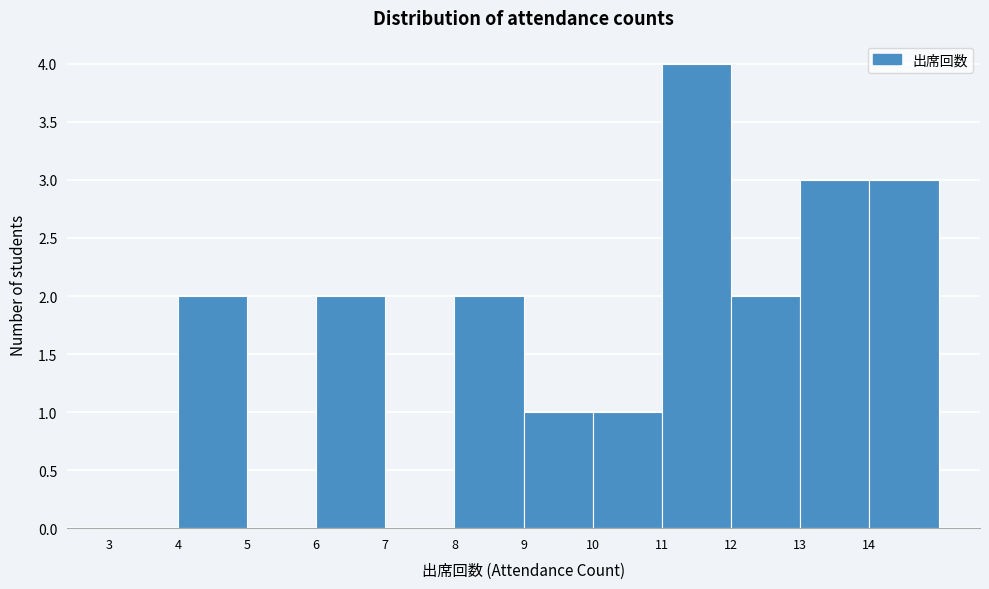

How tall is the bar that spans 6 to 7 on the x-axis? The values are not printed on the chart, so give them approximately, as read against the axis.

2